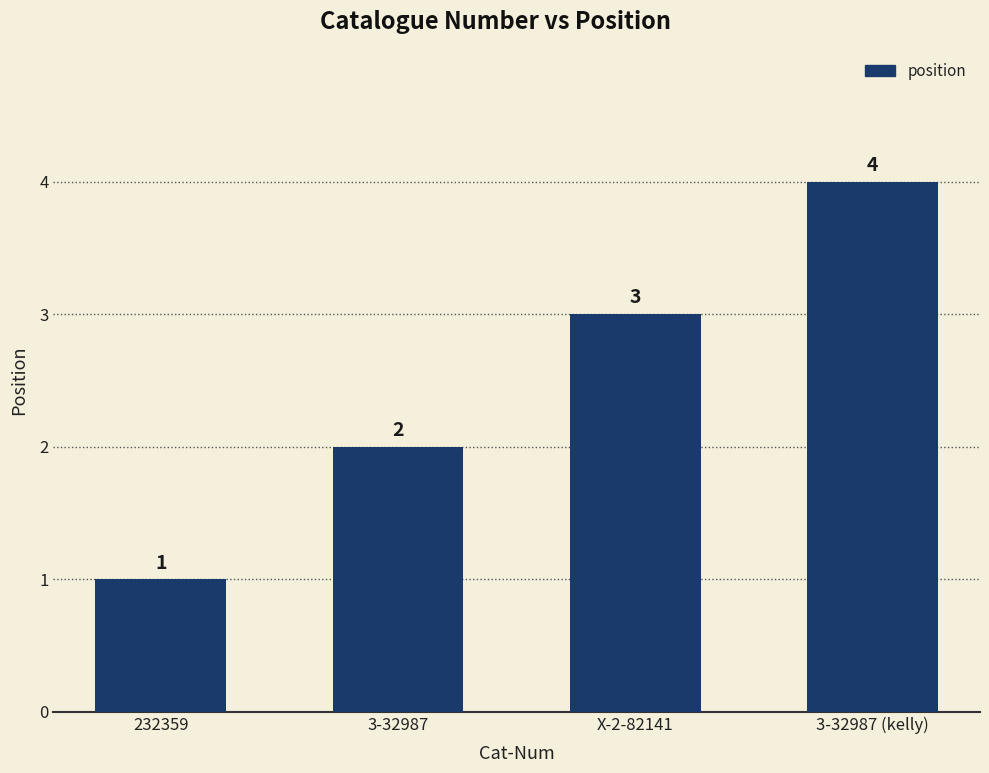

Between 232359 and 3-32987, which is larger?

3-32987